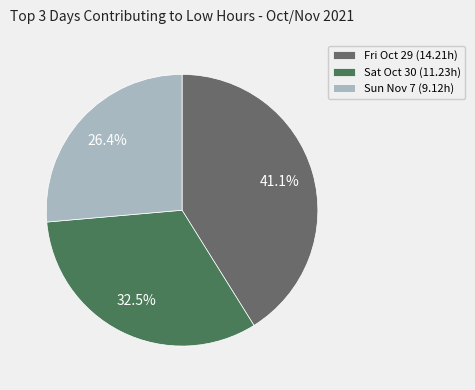

How many segments does this pie chart have?

3